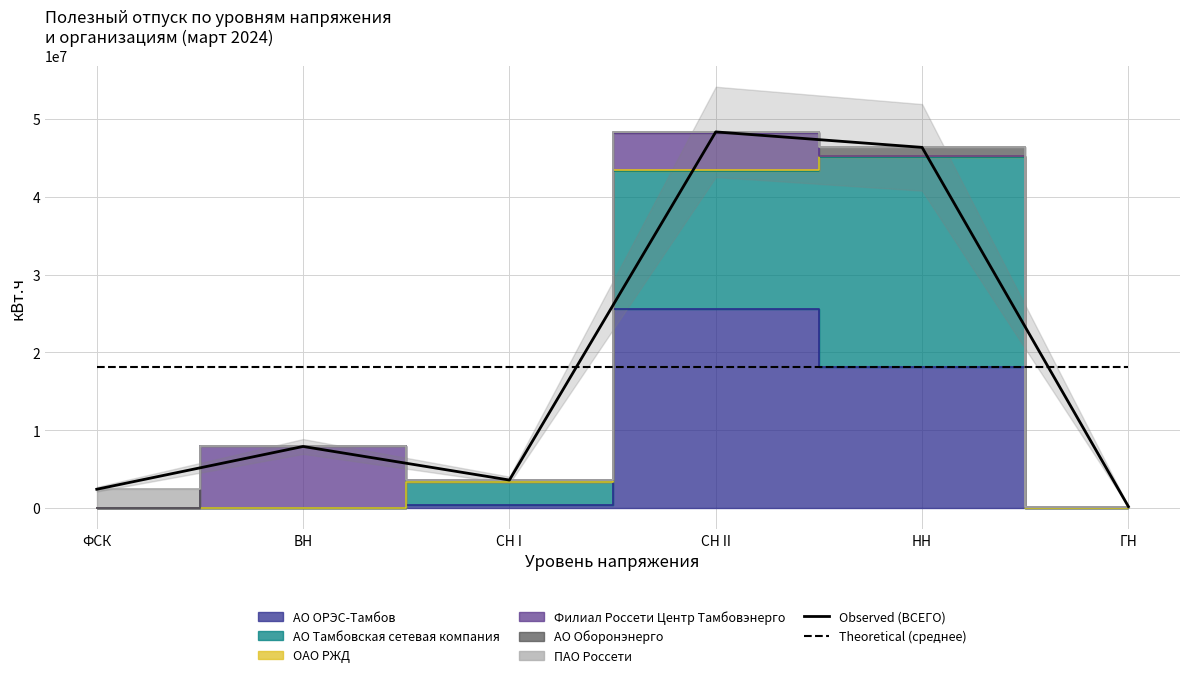

How many values in the Observed (ВСЕГО) series exceed 7931709?

3